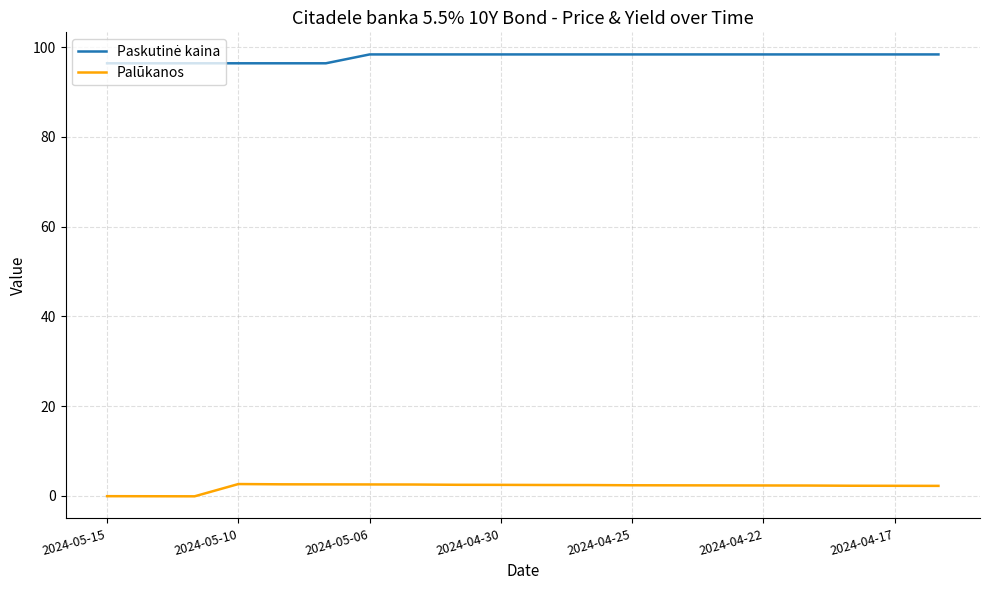

What is the maximum value shown in the chart?

98.4